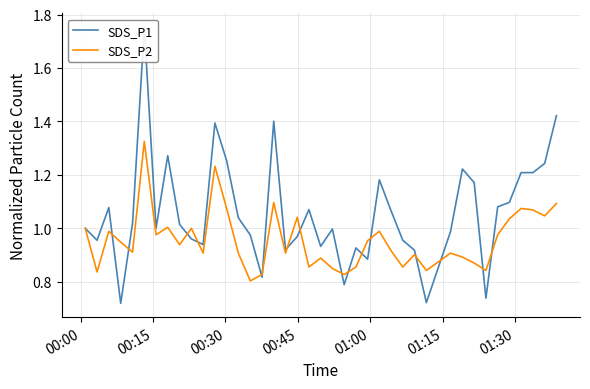

What is the average value of the SDS_P2 series?

1.0